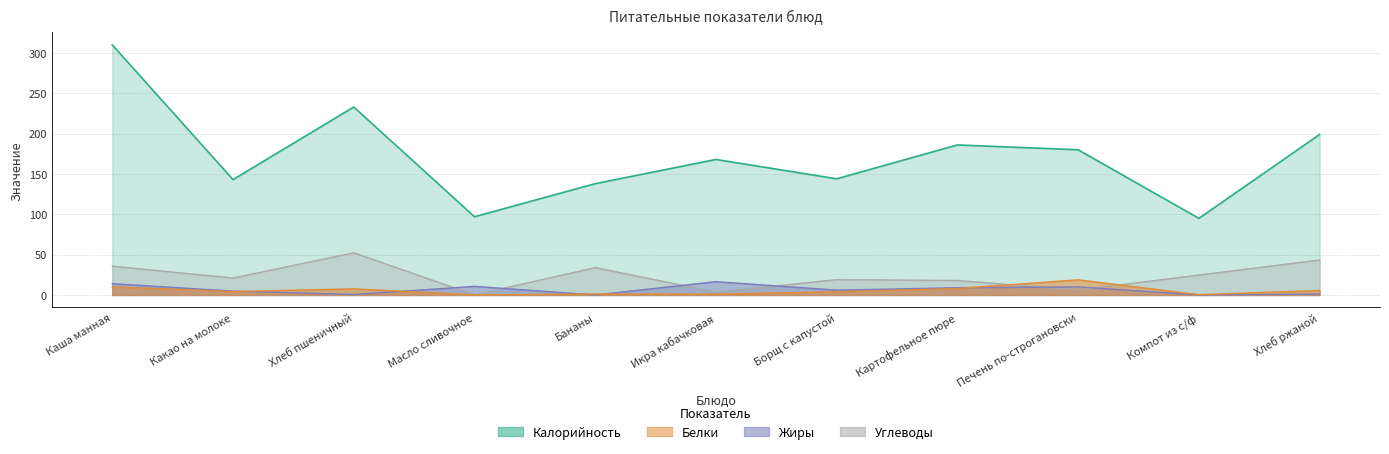

Where does the Жиры series first go above 6?

Каша манная